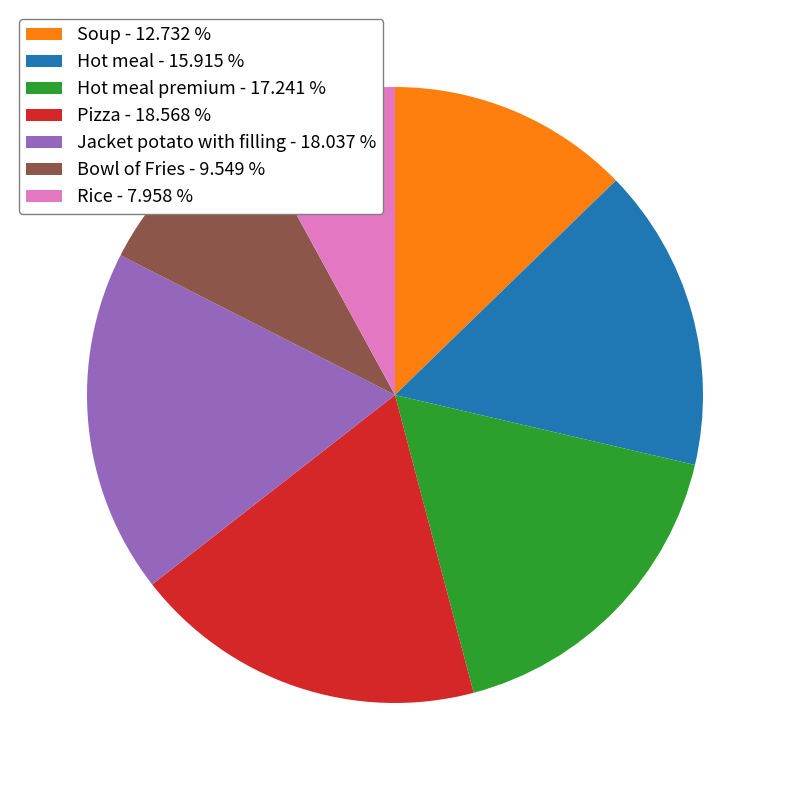

Which has a higher value, Hot meal premium - 17.241 % or Pizza - 18.568 %?

Pizza - 18.568 %